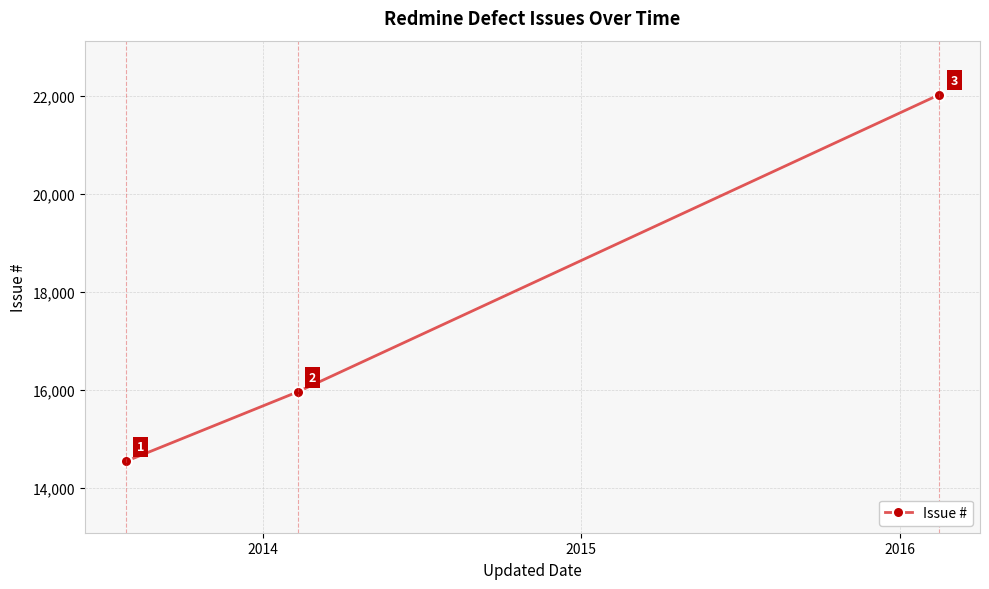

What is the minimum value shown in the chart?

14543